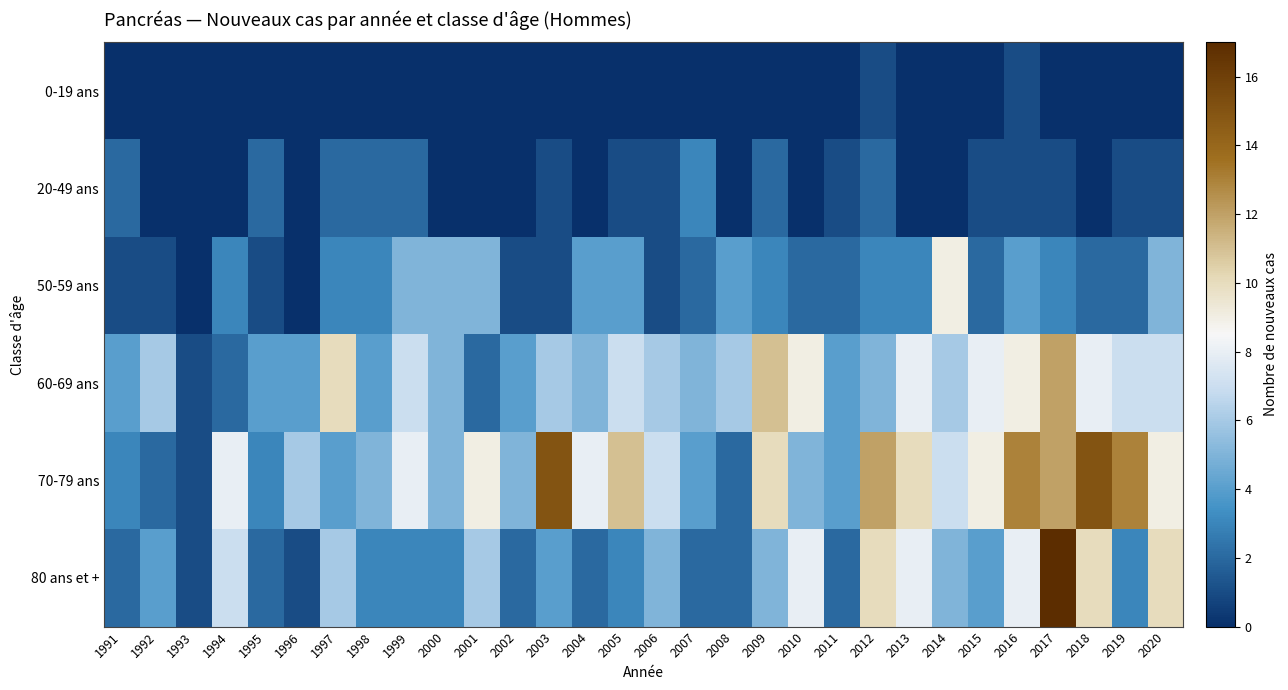

At which category does the chart reach its peak across all series?

2017